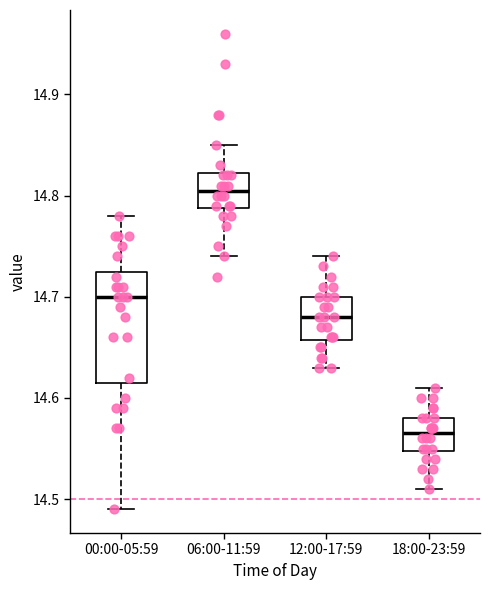

Reading left to right, read every box against the y-axis: the position of its median line, the range the box covers, and the ends of its whiskers. The values are not printed on the chart, so give them approximately, as read against the axis.

00:00-05:59: median 14.70, box 14.62 to 14.73, whiskers 14.49 to 14.78
06:00-11:59: median 14.81, box 14.79 to 14.82, whiskers 14.74 to 14.85
12:00-17:59: median 14.68, box 14.66 to 14.70, whiskers 14.63 to 14.74
18:00-23:59: median 14.57, box 14.55 to 14.58, whiskers 14.51 to 14.61